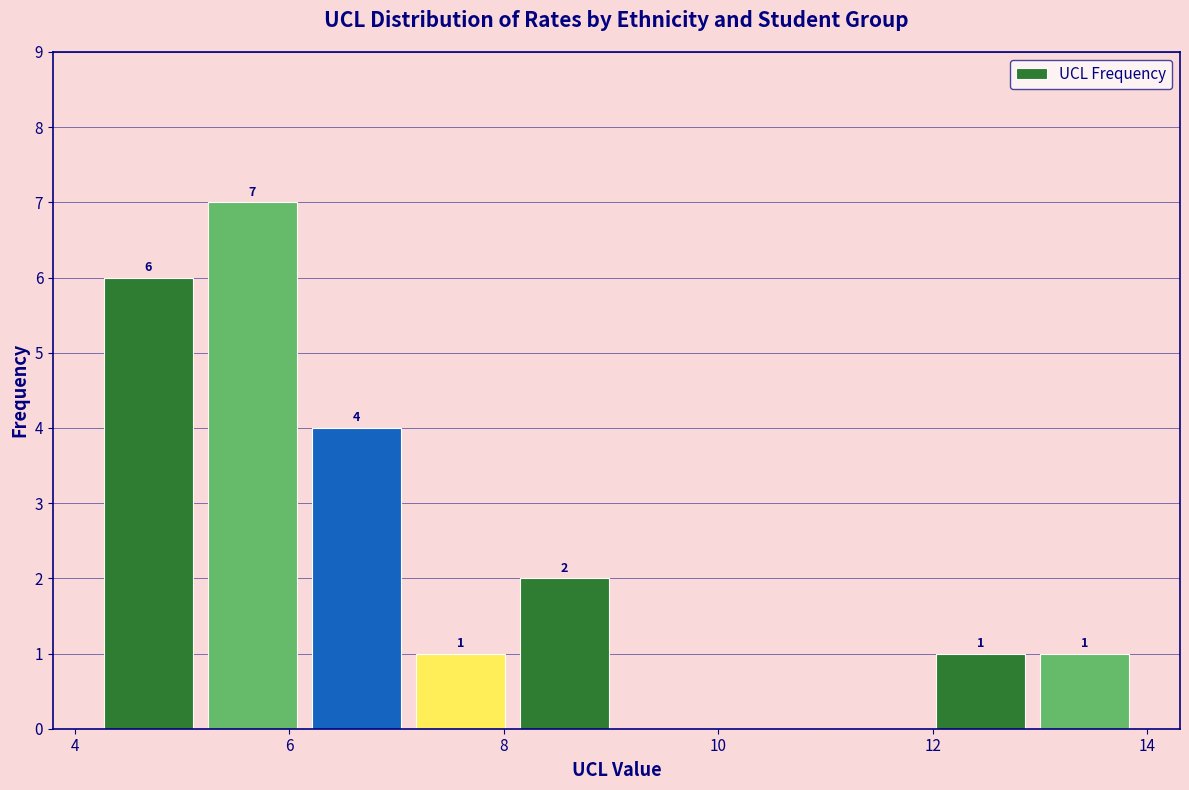

Which range on the x-axis has the tallest bar?

5.2 to 6.2